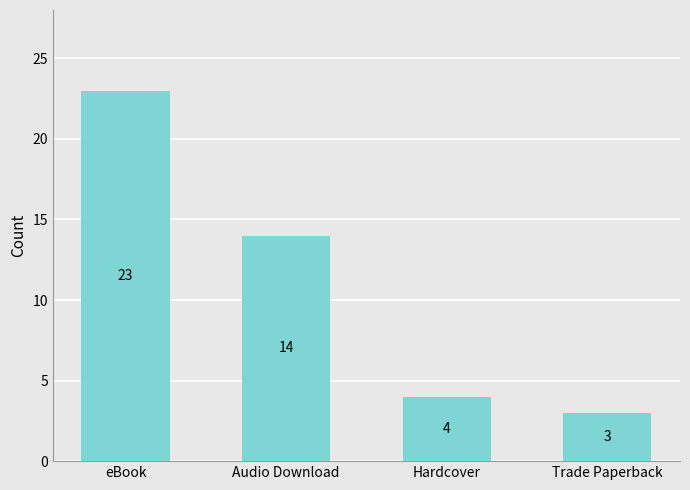

At which category does the chart reach its minimum across all series?

Trade Paperback